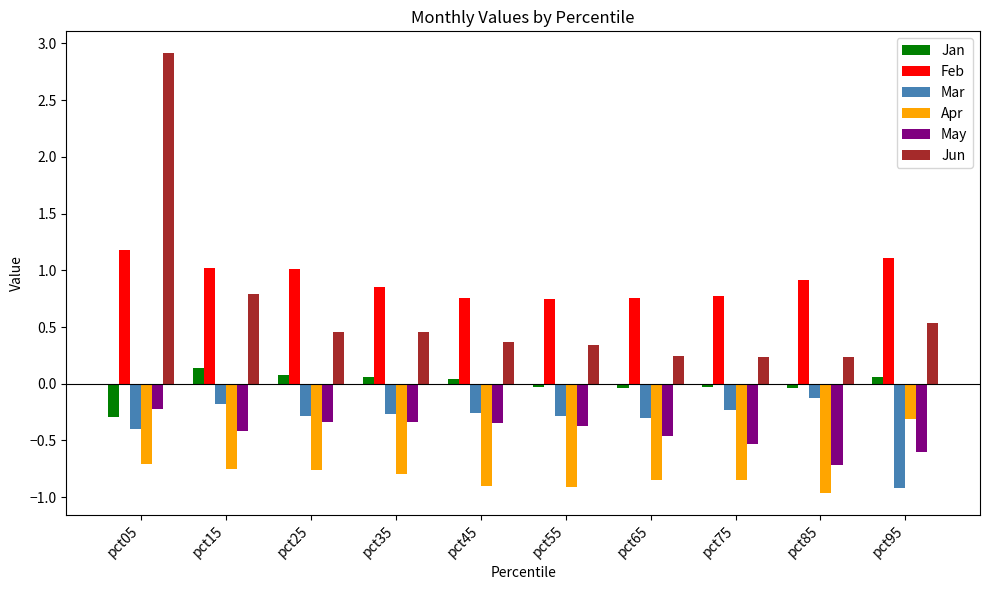

What is the sum of all Feb values?

9.1